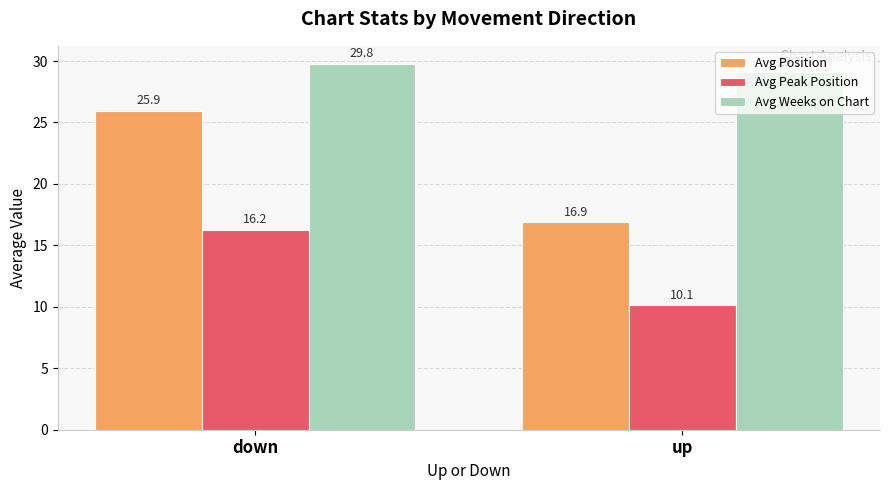

Count the number of data series in this chart.

3